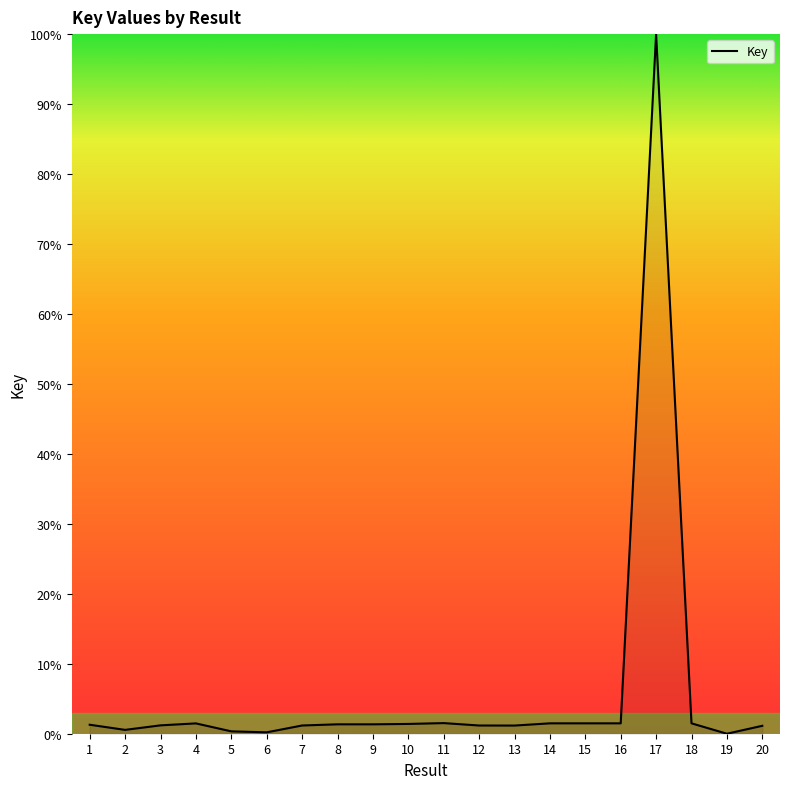

What is the ratio of the value at 5 to the value at 4?

0.2